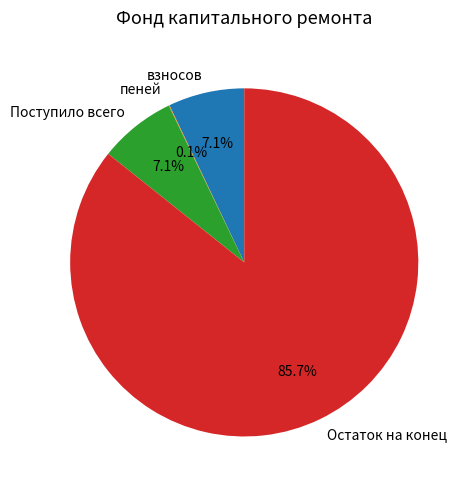

Which slice represents more than half of the pie?

Остаток на конец